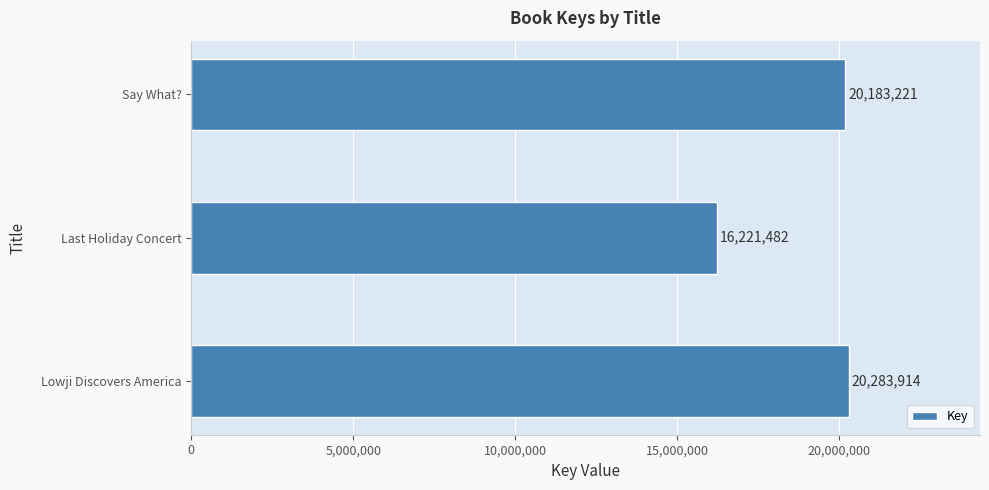

What is the difference between the second highest and minimum values?

3961739